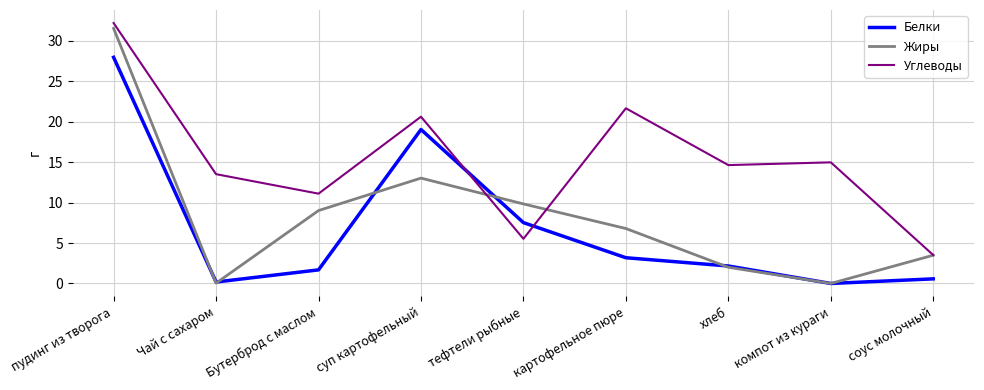

What is the highest value of the Жиры series?

31.5